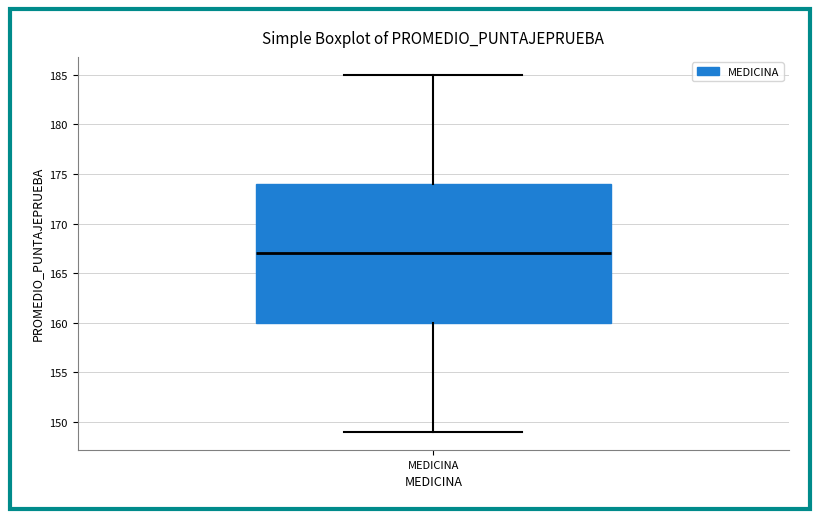

Read this box plot against the y-axis: the position of the median line, the range covered by the box, and the ends of both whiskers. The values are not printed on the chart, so give them approximately, as read against the axis.

median 167, box 160 to 174, whiskers 149 to 185